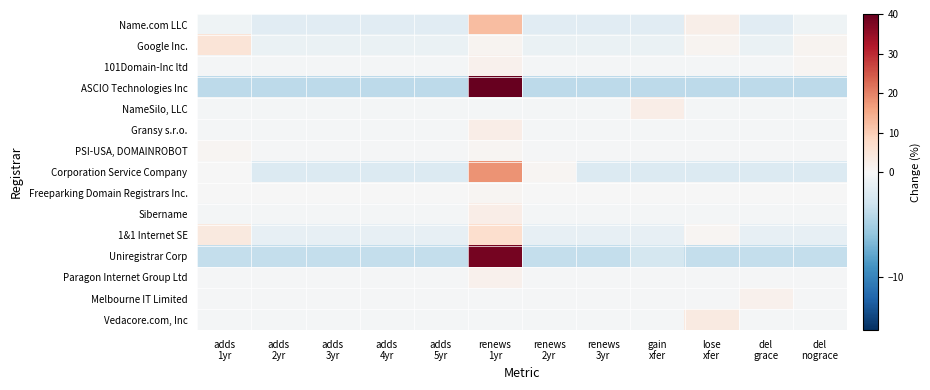

Reading right to left, list all the values displayed in this chart.

Name.com LLC: del
nograce=-0.7	del
grace=-1.7	lose
xfer=2.3	gain
xfer=-1.7	renews
3yr=-1.7	renews
2yr=-1.7	renews
1yr=12.3	adds
5yr=-1.7	adds
4yr=-1.7	adds
3yr=-1.7	adds
2yr=-1.7	adds
1yr=-0.7
Google Inc.: del
nograce=1.0	del
grace=-1.0	lose
xfer=1.0	gain
xfer=-1.0	renews
3yr=-1.0	renews
2yr=-1.0	renews
1yr=1.0	adds
5yr=-1.0	adds
4yr=-1.0	adds
3yr=-1.0	adds
2yr=-1.0	adds
1yr=5.0
101Domain-Inc ltd: del
nograce=0.8	del
grace=-0.2	lose
xfer=-0.2	gain
xfer=-0.2	renews
3yr=-0.2	renews
2yr=-0.2	renews
1yr=1.8	adds
5yr=-0.2	adds
4yr=-0.2	adds
3yr=-0.2	adds
2yr=-0.2	adds
1yr=-0.2
ASCIO Technologies Inc: del
nograce=-3.9	del
grace=-3.9	lose
xfer=-3.9	gain
xfer=-3.9	renews
3yr=-3.9	renews
2yr=-3.9	renews
1yr=43.1	adds
5yr=-3.9	adds
4yr=-3.9	adds
3yr=-3.9	adds
2yr=-3.9	adds
1yr=-3.9
NameSilo, LLC: del
nograce=-0.2	del
grace=-0.2	lose
xfer=-0.2	gain
xfer=2.8	renews
3yr=-0.2	renews
2yr=-0.2	renews
1yr=-0.2	adds
5yr=-0.2	adds
4yr=-0.2	adds
3yr=-0.2	adds
2yr=-0.2	adds
1yr=-0.2
Gransy s.r.o.: del
nograce=-0.2	del
grace=-0.2	lose
xfer=-0.2	gain
xfer=-0.2	renews
3yr=-0.2	renews
2yr=-0.2	renews
1yr=2.8	adds
5yr=-0.2	adds
4yr=-0.2	adds
3yr=-0.2	adds
2yr=-0.2	adds
1yr=-0.2
PSI-USA, DOMAINROBOT: del
nograce=-0.2	del
grace=-0.2	lose
xfer=-0.2	gain
xfer=-0.2	renews
3yr=-0.2	renews
2yr=-0.2	renews
1yr=0.8	adds
5yr=-0.2	adds
4yr=-0.2	adds
3yr=-0.2	adds
2yr=-0.2	adds
1yr=0.8
Corporation Service Company: del
nograce=-2.1	del
grace=-2.1	lose
xfer=-2.1	gain
xfer=-2.1	renews
3yr=-2.1	renews
2yr=0.9	renews
1yr=17.9	adds
5yr=-2.1	adds
4yr=-2.1	adds
3yr=-2.1	adds
2yr=-2.1	adds
1yr=-0.1
Freeparking Domain Registrars Inc.: del
nograce=-0.1	del
grace=-0.1	lose
xfer=-0.1	gain
xfer=-0.1	renews
3yr=-0.1	renews
2yr=-0.1	renews
1yr=0.9	adds
5yr=-0.1	adds
4yr=-0.1	adds
3yr=-0.1	adds
2yr=-0.1	adds
1yr=-0.1
Sibername: del
nograce=-0.2	del
grace=-0.2	lose
xfer=-0.2	gain
xfer=-0.2	renews
3yr=-0.2	renews
2yr=-0.2	renews
1yr=2.8	adds
5yr=-0.2	adds
4yr=-0.2	adds
3yr=-0.2	adds
2yr=-0.2	adds
1yr=-0.2
1&1 Internet SE: del
nograce=-1.2	del
grace=-1.2	lose
xfer=0.8	gain
xfer=-1.2	renews
3yr=-1.2	renews
2yr=-1.2	renews
1yr=6.8	adds
5yr=-1.2	adds
4yr=-1.2	adds
3yr=-1.2	adds
2yr=-1.2	adds
1yr=3.8
Uniregistrar Corp: del
nograce=-3.6	del
grace=-3.6	lose
xfer=-3.6	gain
xfer=-2.6	renews
3yr=-3.6	renews
2yr=-3.6	renews
1yr=38.4	adds
5yr=-3.6	adds
4yr=-3.6	adds
3yr=-3.6	adds
2yr=-3.6	adds
1yr=-3.6
Paragon Internet Group Ltd: del
nograce=-0.2	del
grace=-0.2	lose
xfer=-0.2	gain
xfer=-0.2	renews
3yr=-0.2	renews
2yr=-0.2	renews
1yr=1.8	adds
5yr=-0.2	adds
4yr=-0.2	adds
3yr=-0.2	adds
2yr=-0.2	adds
1yr=-0.2
Melbourne IT Limited: del
nograce=-0.2	del
grace=1.8	lose
xfer=-0.2	gain
xfer=-0.2	renews
3yr=-0.2	renews
2yr=-0.2	renews
1yr=-0.2	adds
5yr=-0.2	adds
4yr=-0.2	adds
3yr=-0.2	adds
2yr=-0.2	adds
1yr=-0.2
Vedacore.com, Inc: del
nograce=-0.3	del
grace=-0.3	lose
xfer=3.7	gain
xfer=-0.3	renews
3yr=-0.3	renews
2yr=-0.3	renews
1yr=-0.3	adds
5yr=-0.3	adds
4yr=-0.3	adds
3yr=-0.3	adds
2yr=-0.3	adds
1yr=-0.3